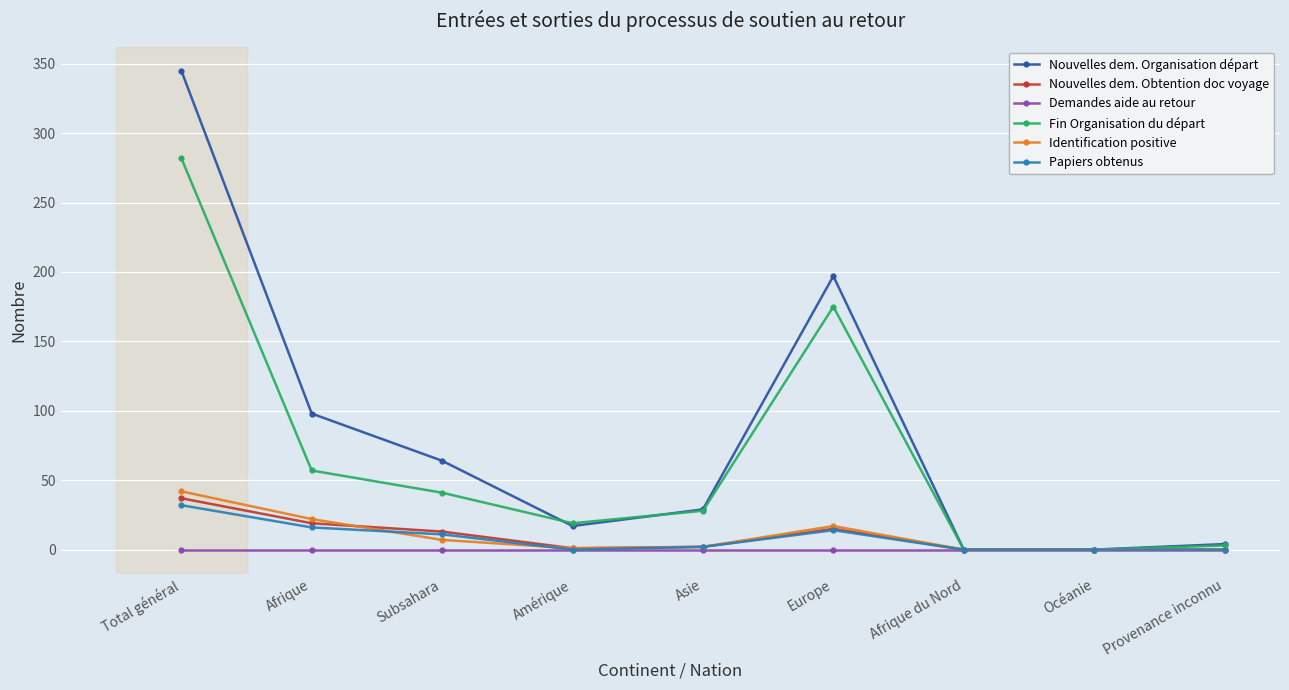

Which series changed the most between Total général and Subsahara?

Nouvelles dem. Organisation départ